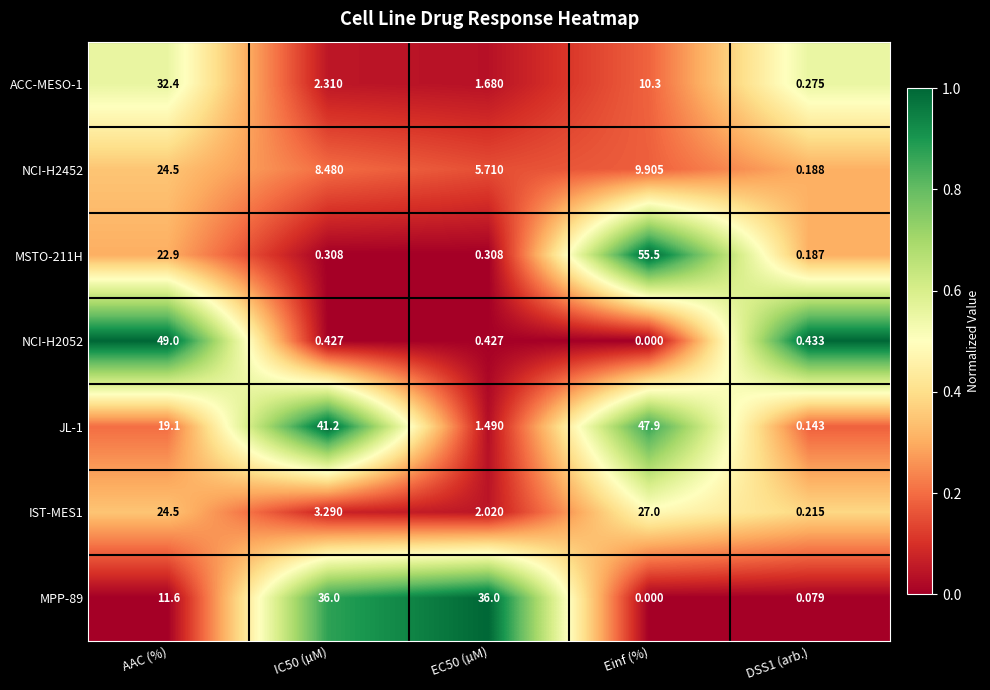

Which category has the lowest value across all series?

Einf (%)